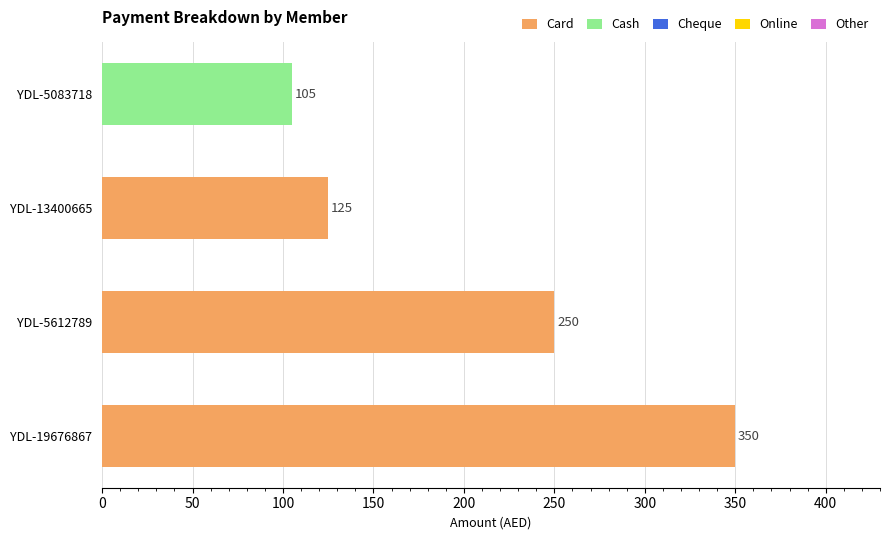

True or false: Card has a value of 350 at YDL-19676867.

True